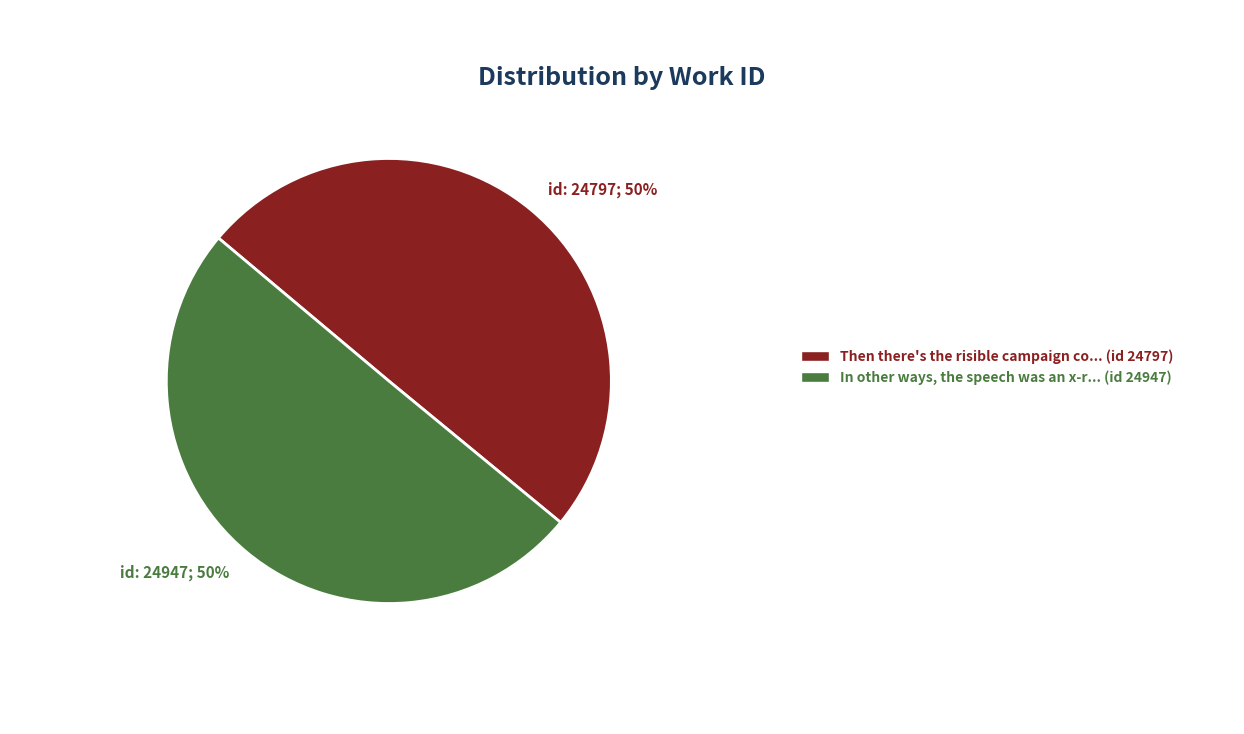

How many slices are in this pie chart?

2